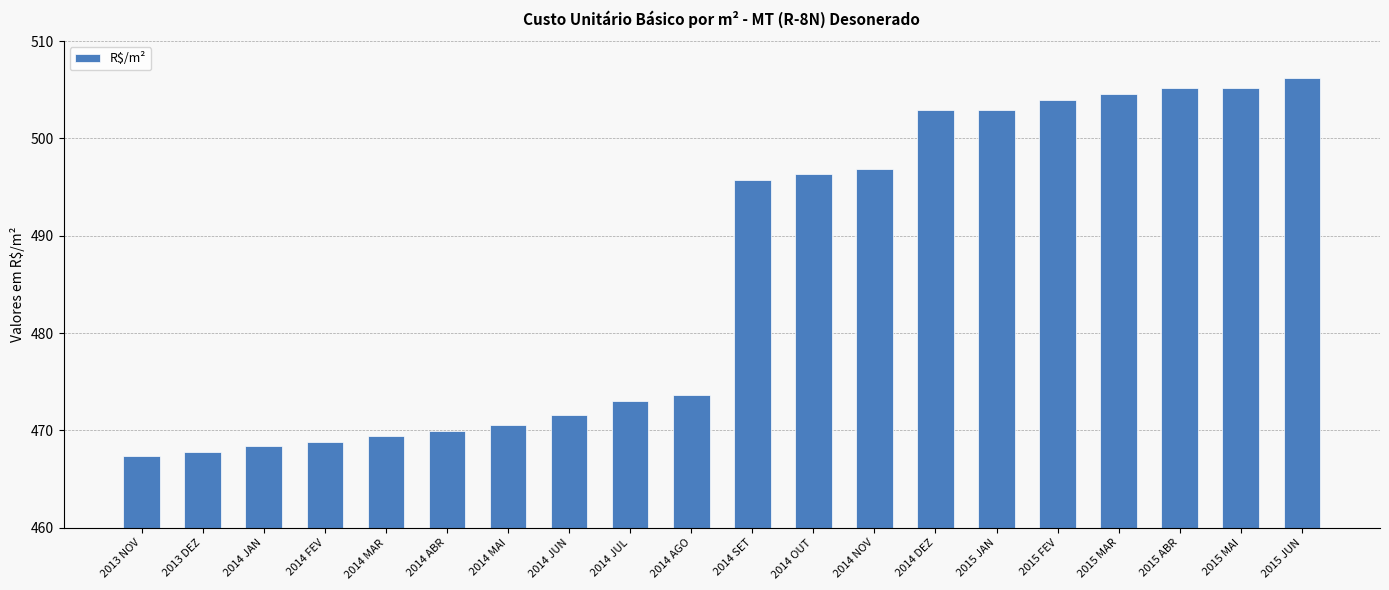

What is the minimum value shown in the chart?

467.3